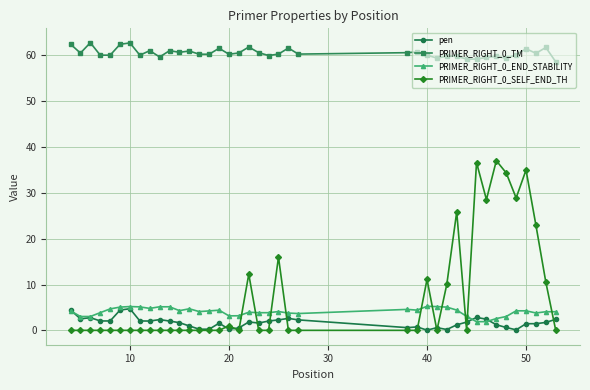

True or false: PRIMER_RIGHT_0_SELF_END_TH has more than 0 points higher than both neighbors.

True